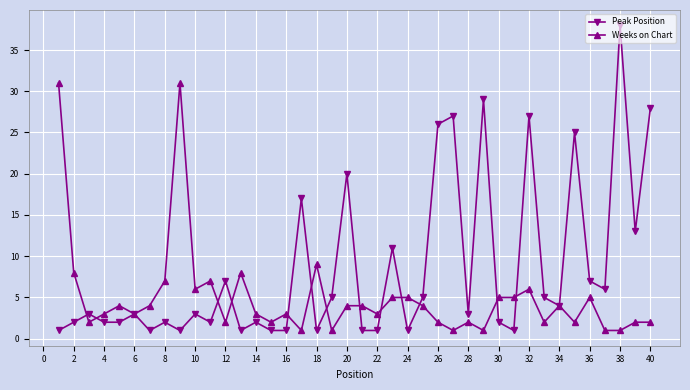

What is the maximum value shown in the chart?

38